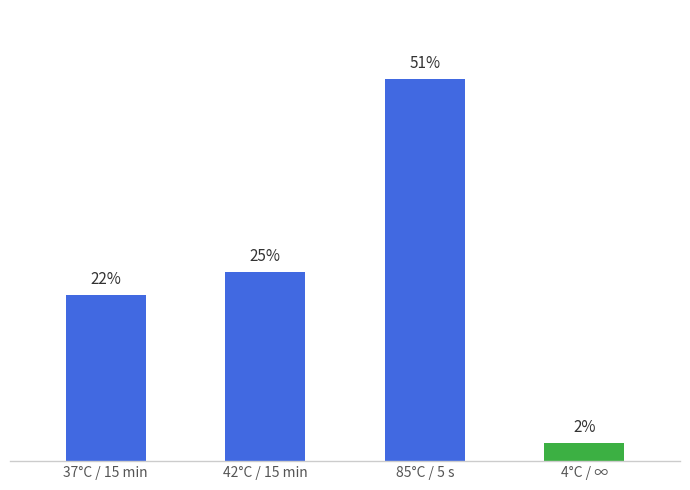

Which category has the highest value across all series?

85°C / 5 s